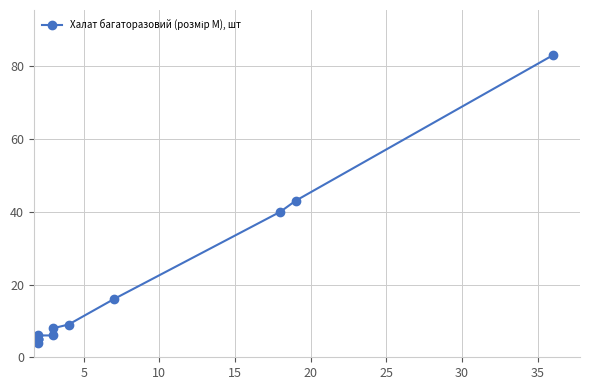

True or false: the data shows 43 at 11.

False